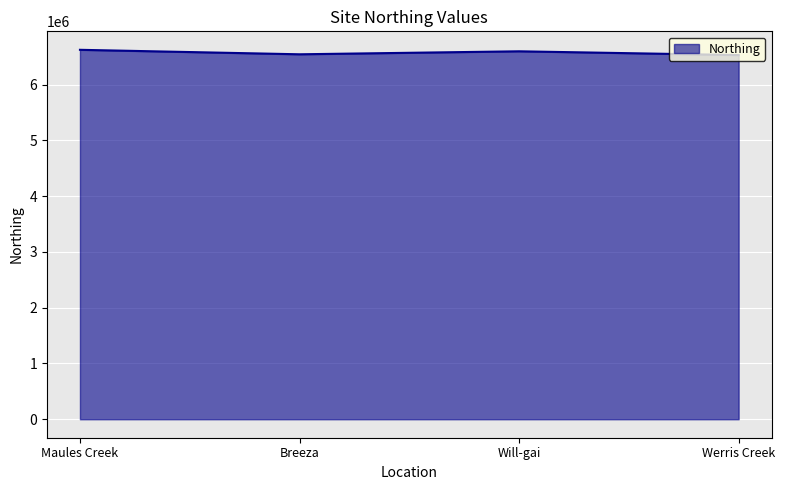

What is the sum of the values at Will-gai and Breeza?

13138998